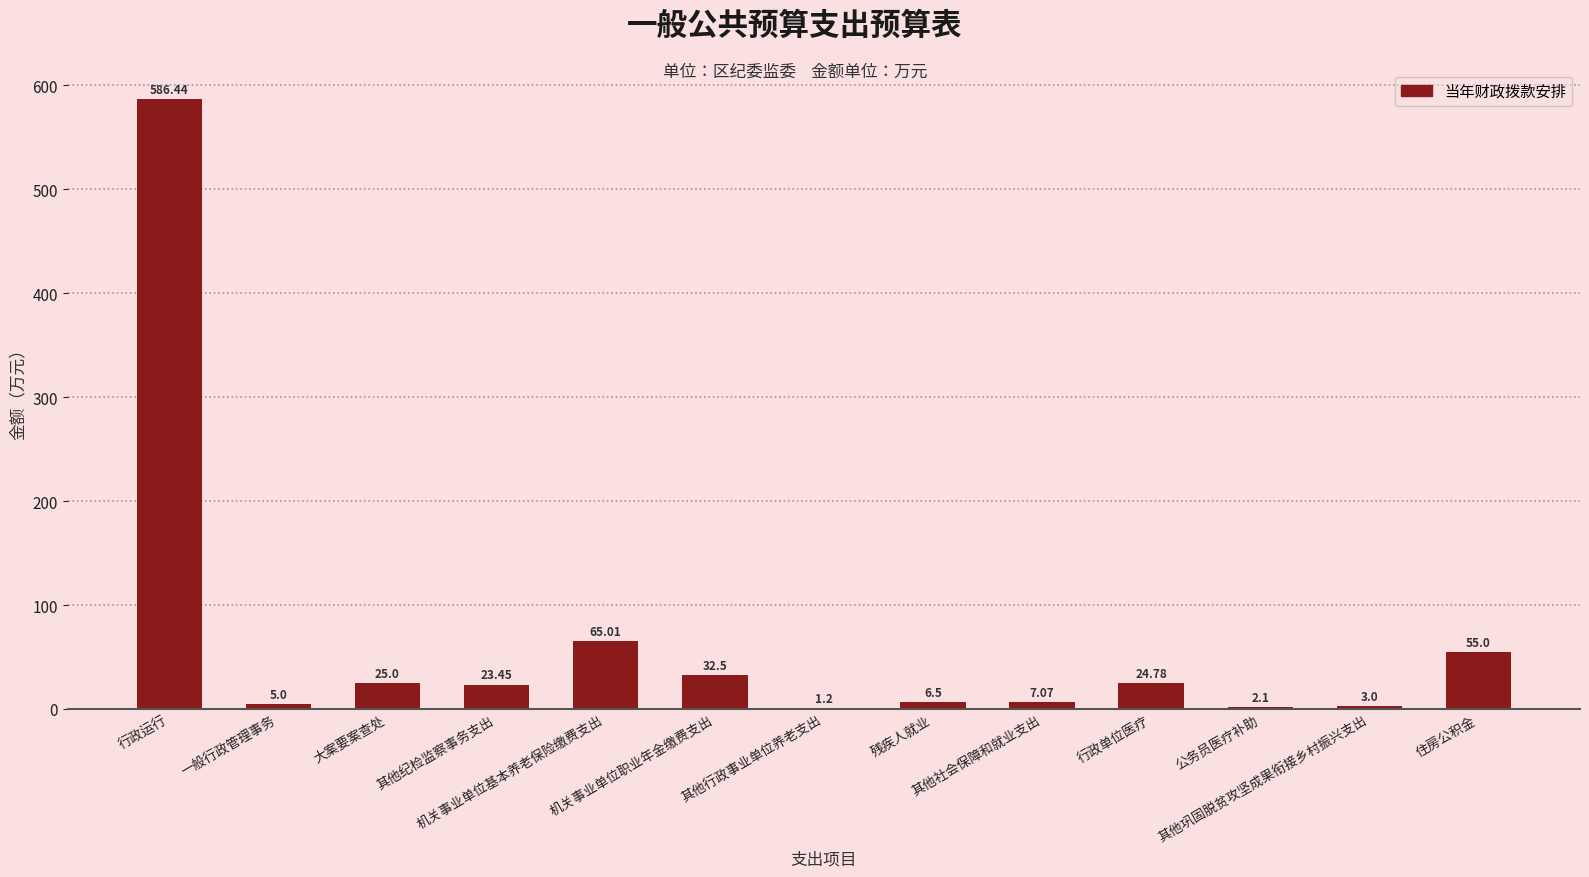

What is the sum of all values?

837.1